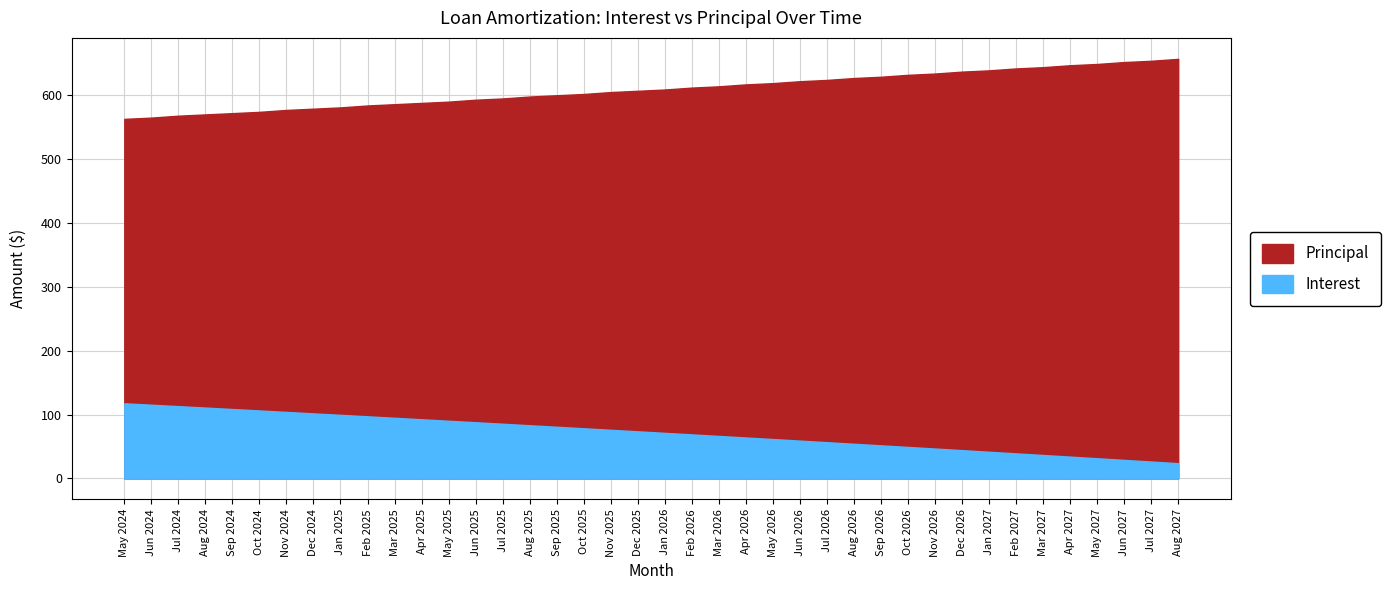

What is the sum of all Principal values?

24357.0